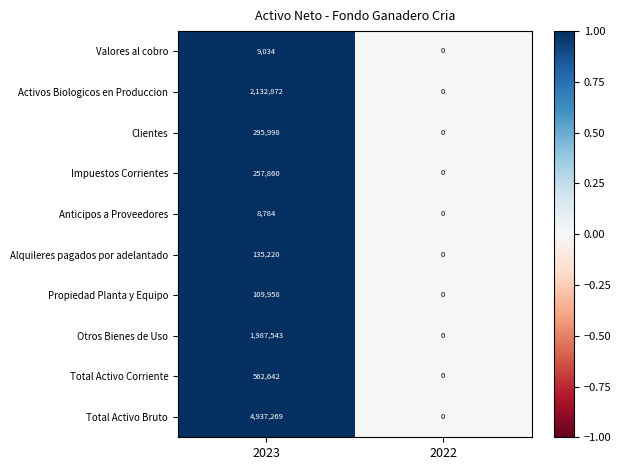

Which label corresponds to the largest value in the chart?

2023